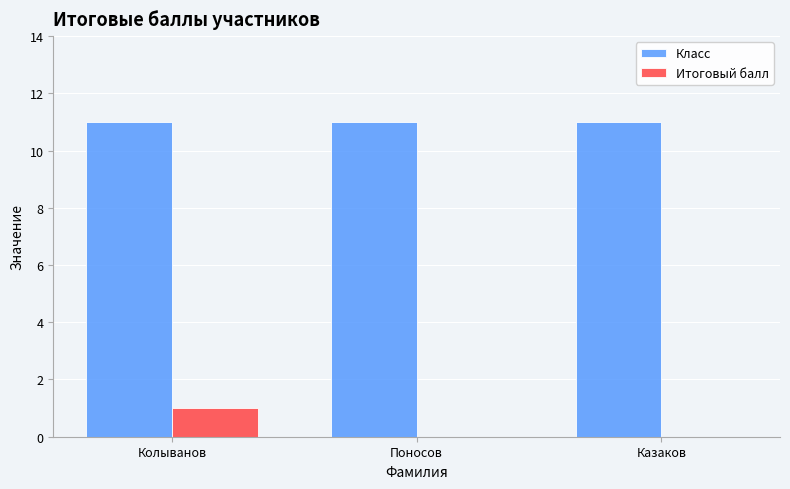

The Итоговый балл series shows 0 at Поносов. True or false?

True